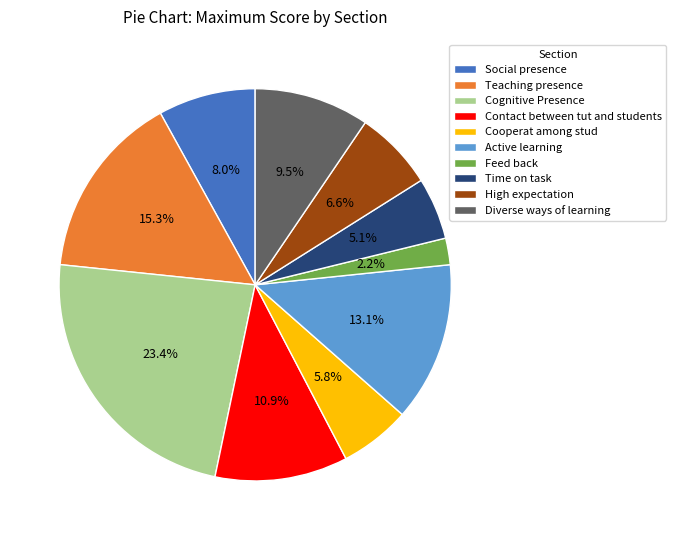

How many segments does this pie chart have?

10